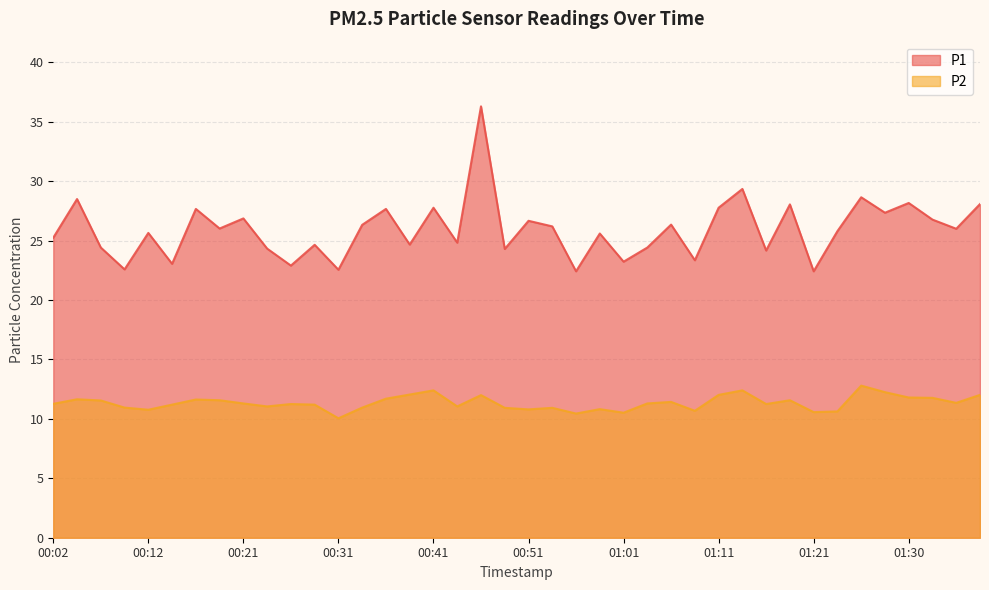

What is the spread (max minus min) of values at 00:44?

13.8